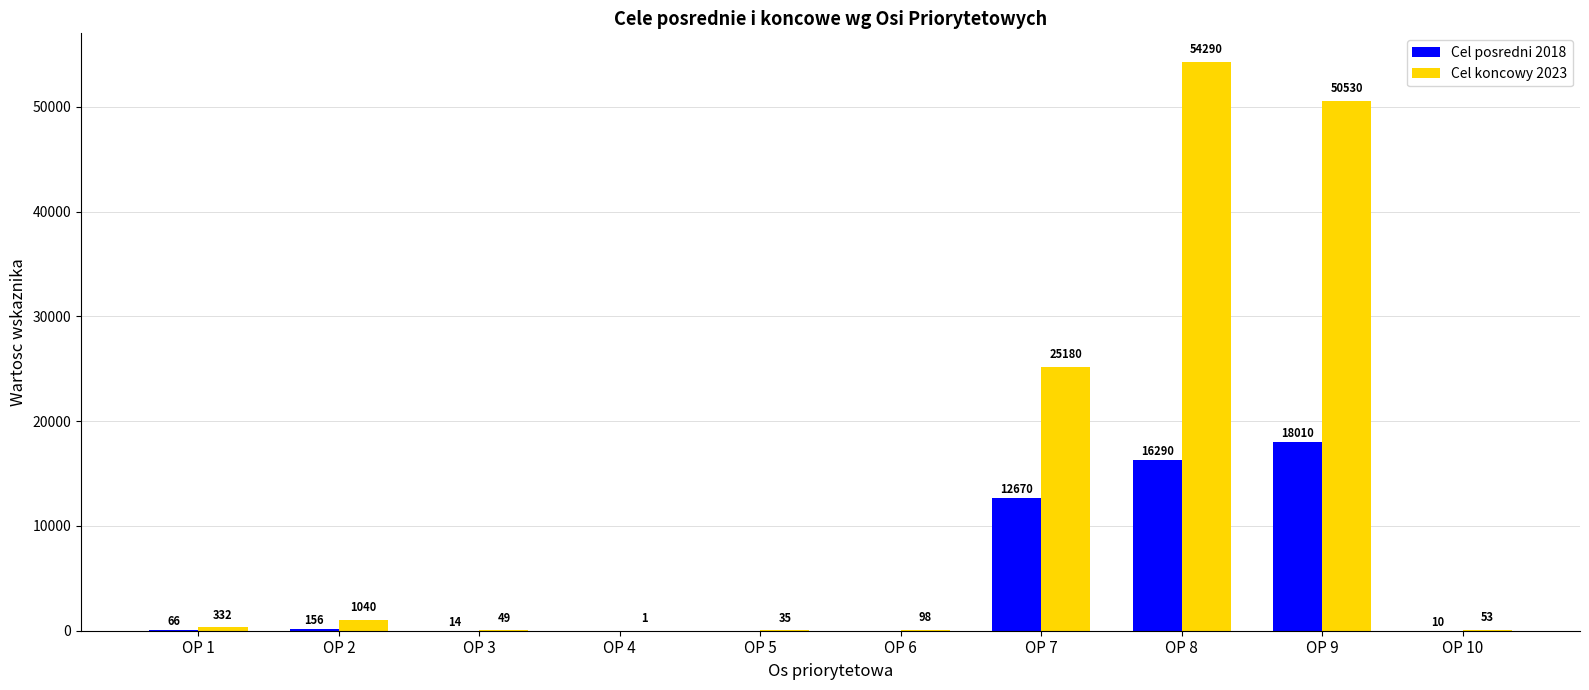

Reading left to right, list all the values displayed in this chart.

Cel posredni 2018: 66	156	14	0	0	0	12670	16290	18010	10
Cel koncowy 2023: 332	1040	49	1	35	98	25180	54290	50530	53